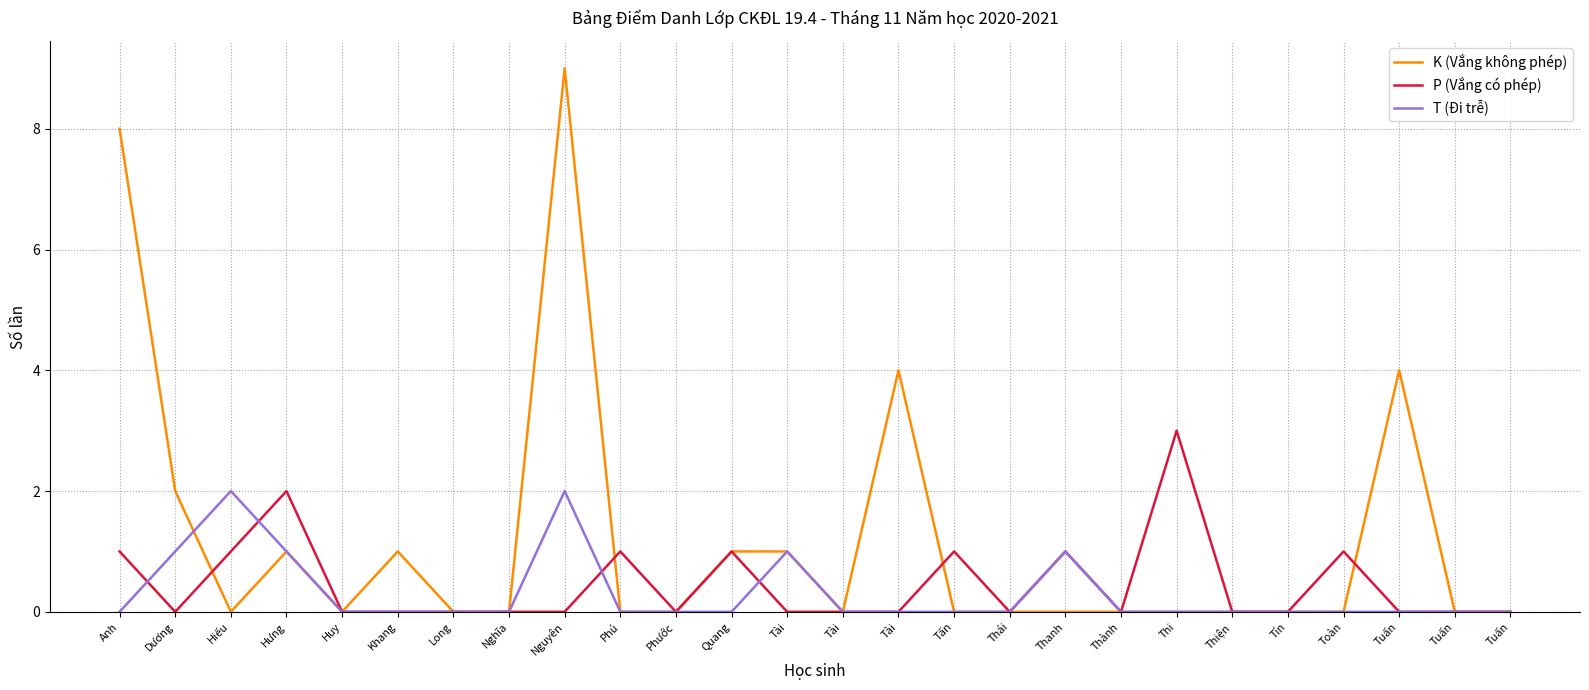

True or false: P (Vắng có phép) has more than 2 points higher than both neighbors.

True